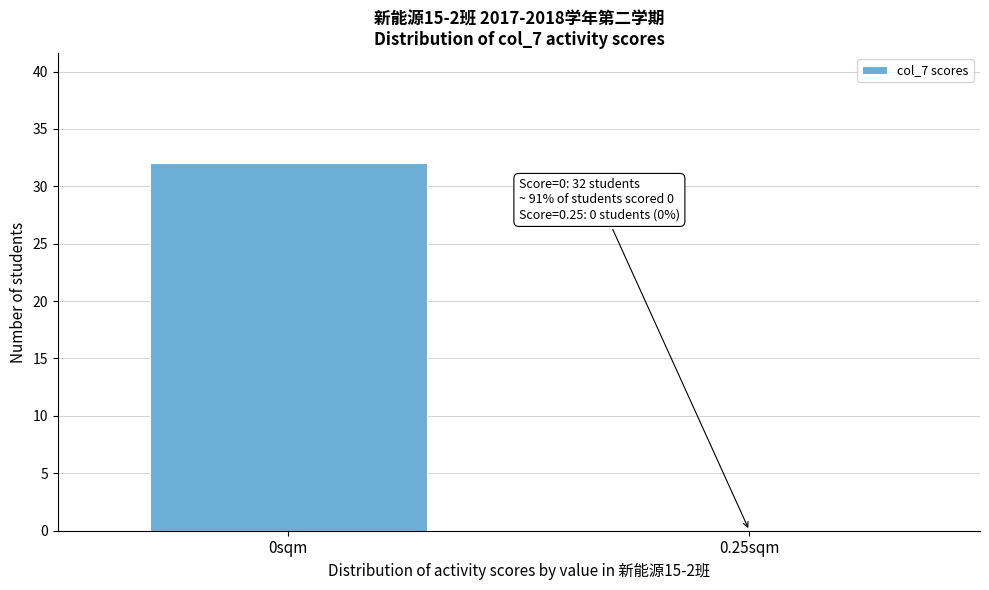

Reading left to right, what are all the values shown in this chart?

0sqm=32	0.25sqm=0